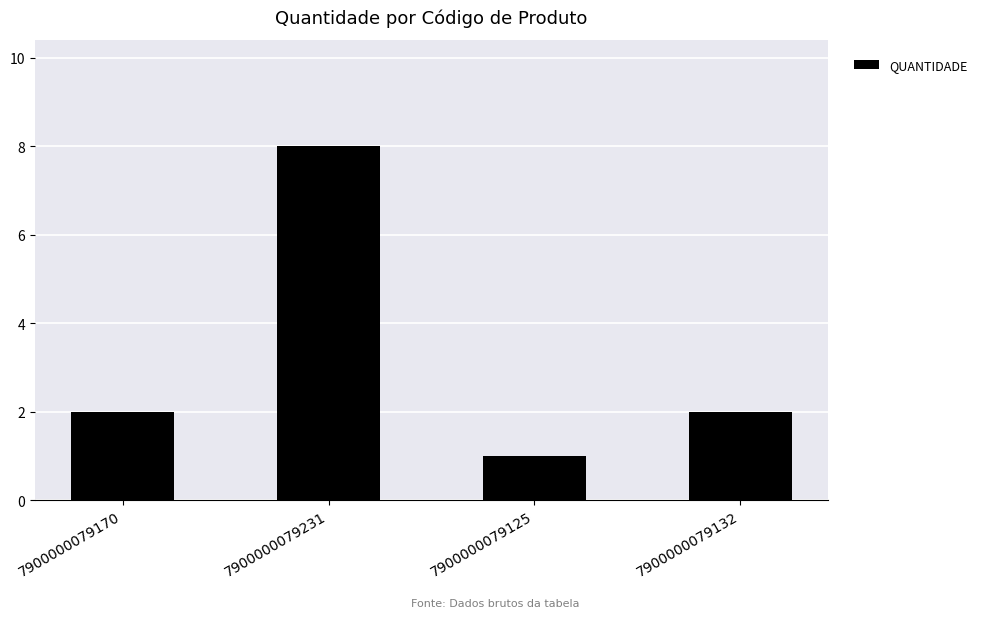

Read the value at 7900000079231.

8